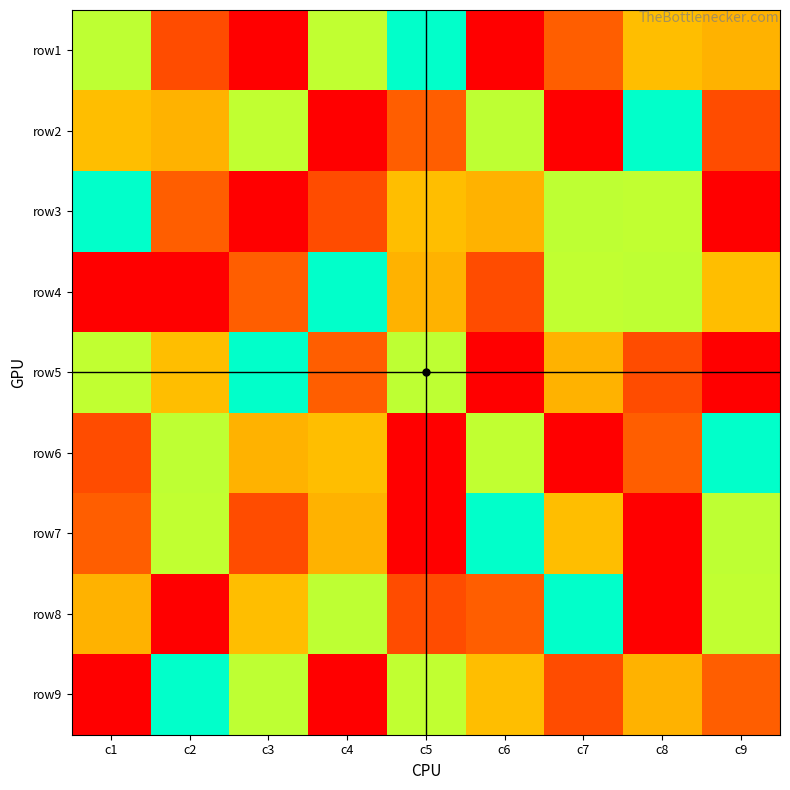

Which label corresponds to the largest value in the chart?

c3